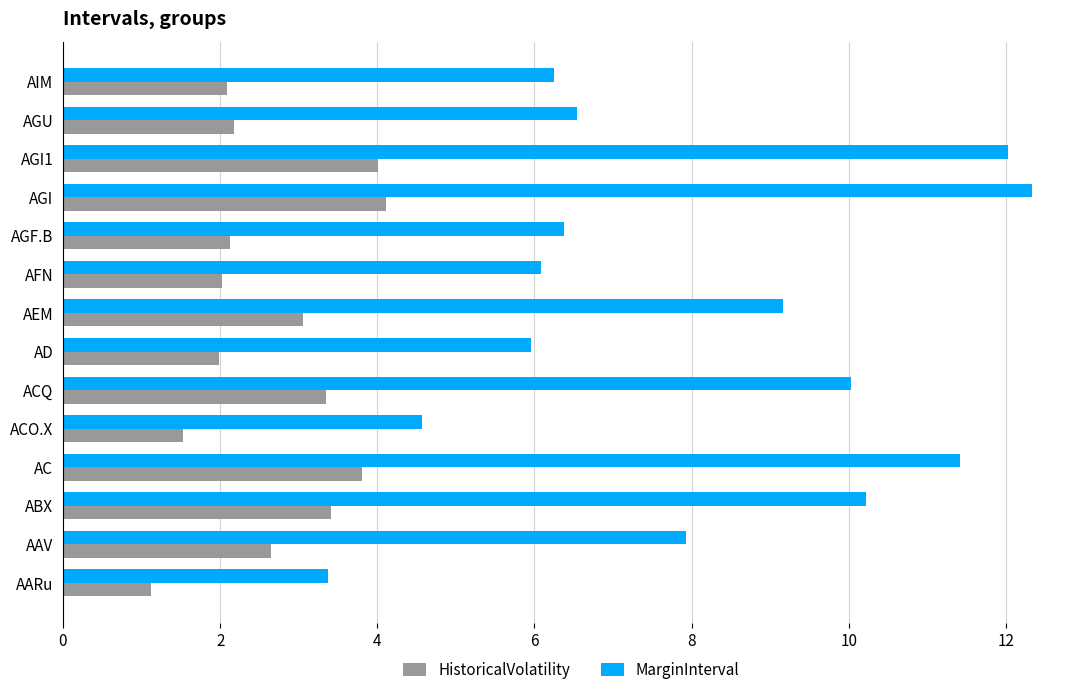

What value does the HistoricalVolatility series have at AGI?

4.1